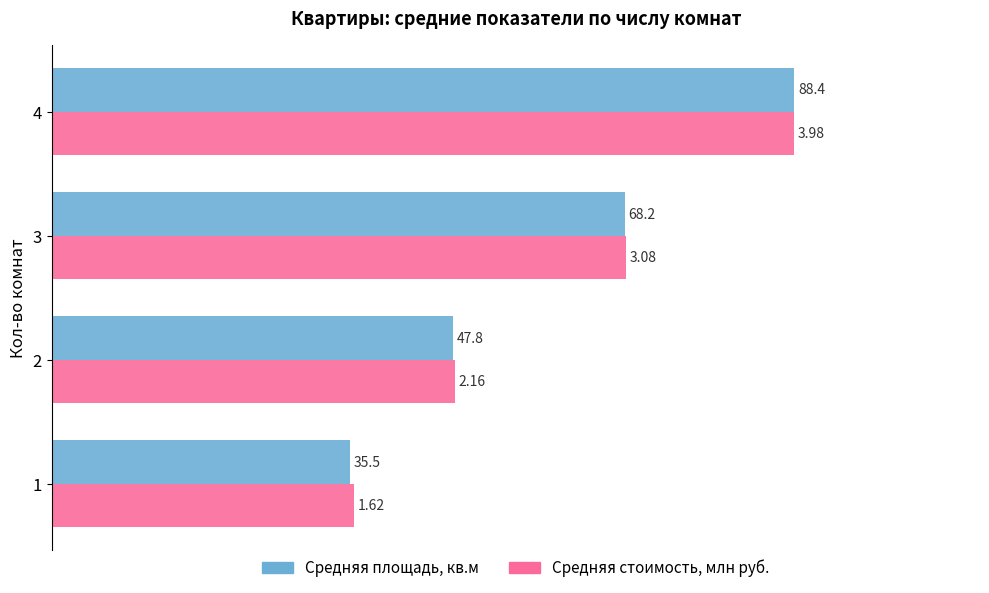

What are all the series names shown in the legend?

Средняя площадь, кв.м, Средняя стоимость, млн руб.